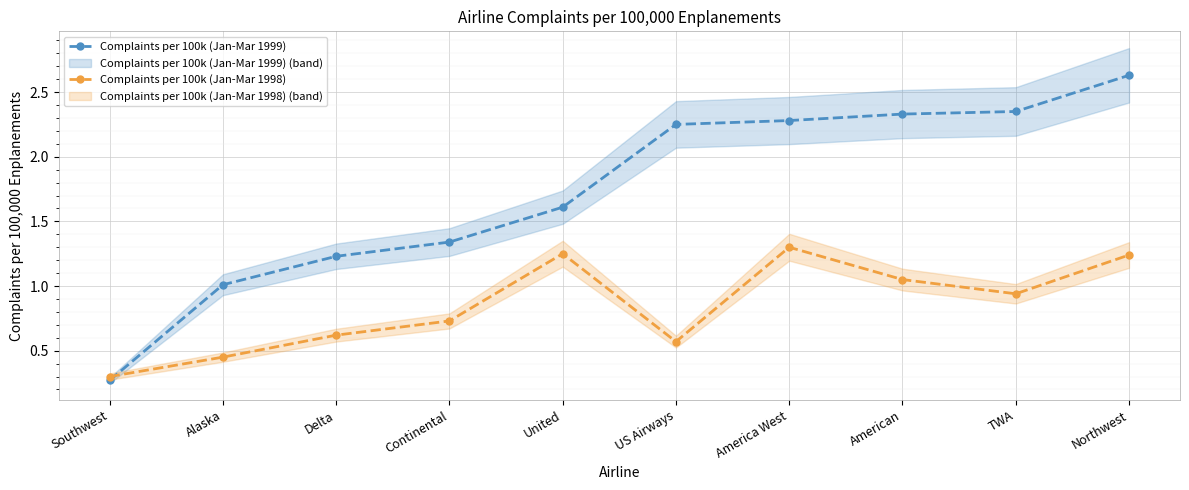

What is the difference between the Complaints per 100k (Jan-Mar 1998) values at US Airways and United?

0.7